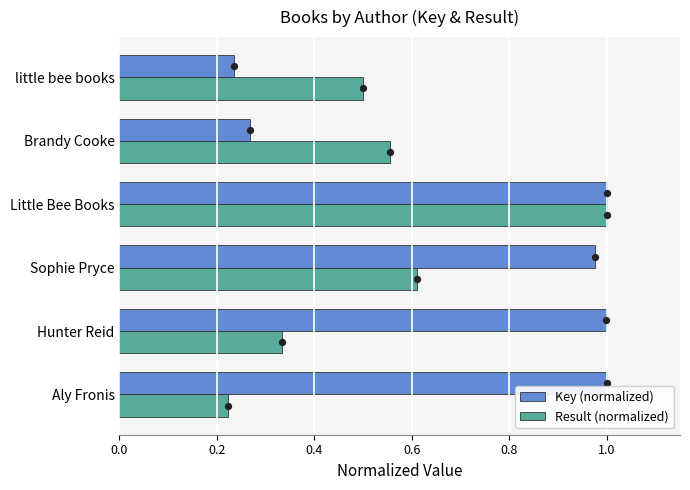

Which series contains the lowest Y value?

Result (normalized)